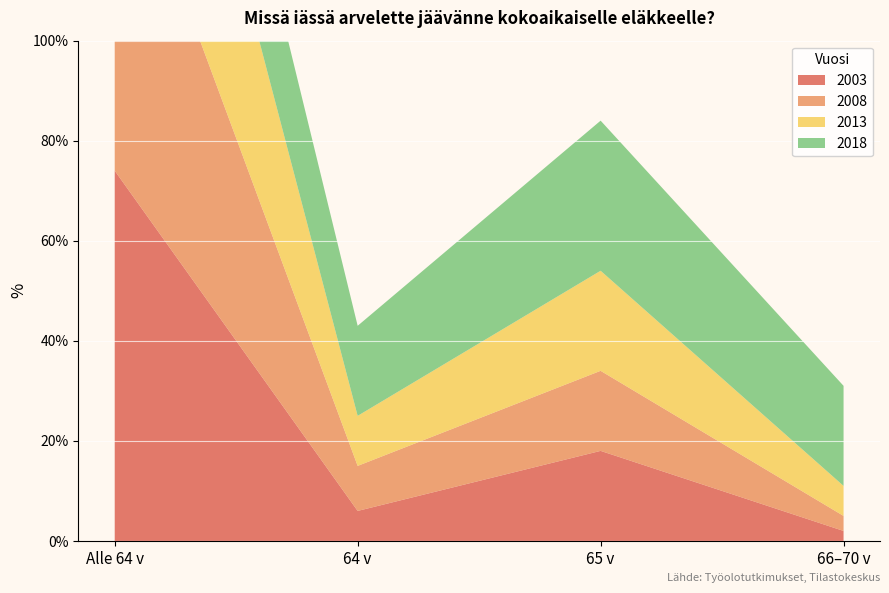

Reading left to right, what are all the values shown in this chart?

2003: 74	6	18	2
2008: 72	9	16	3
2013: 64	10	20	6
2018: 32	18	30	20